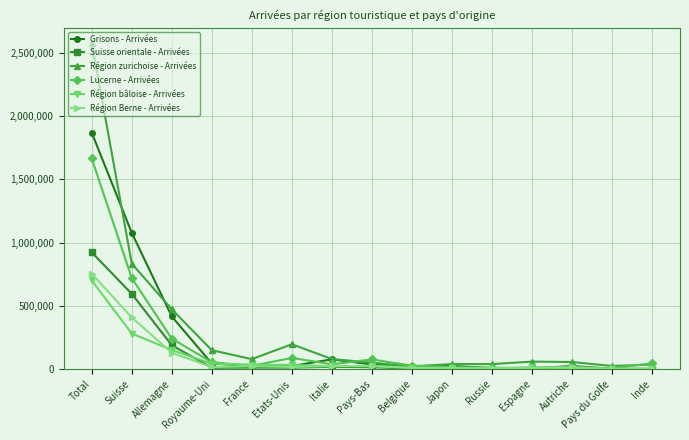

What is the smallest value displayed?

857